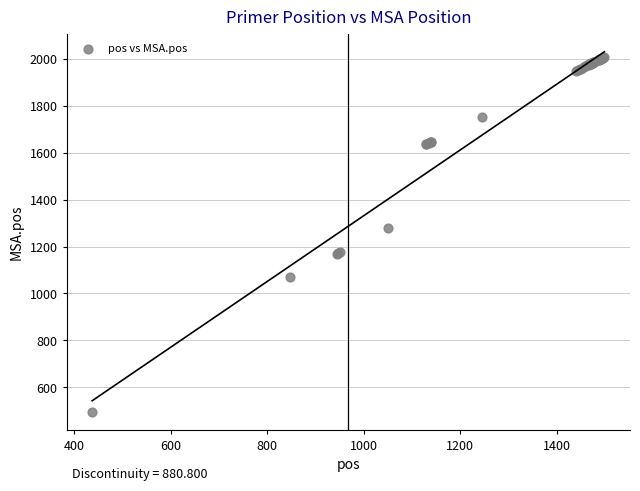

What Y value in the scatter plot is closest to 1250?

1279